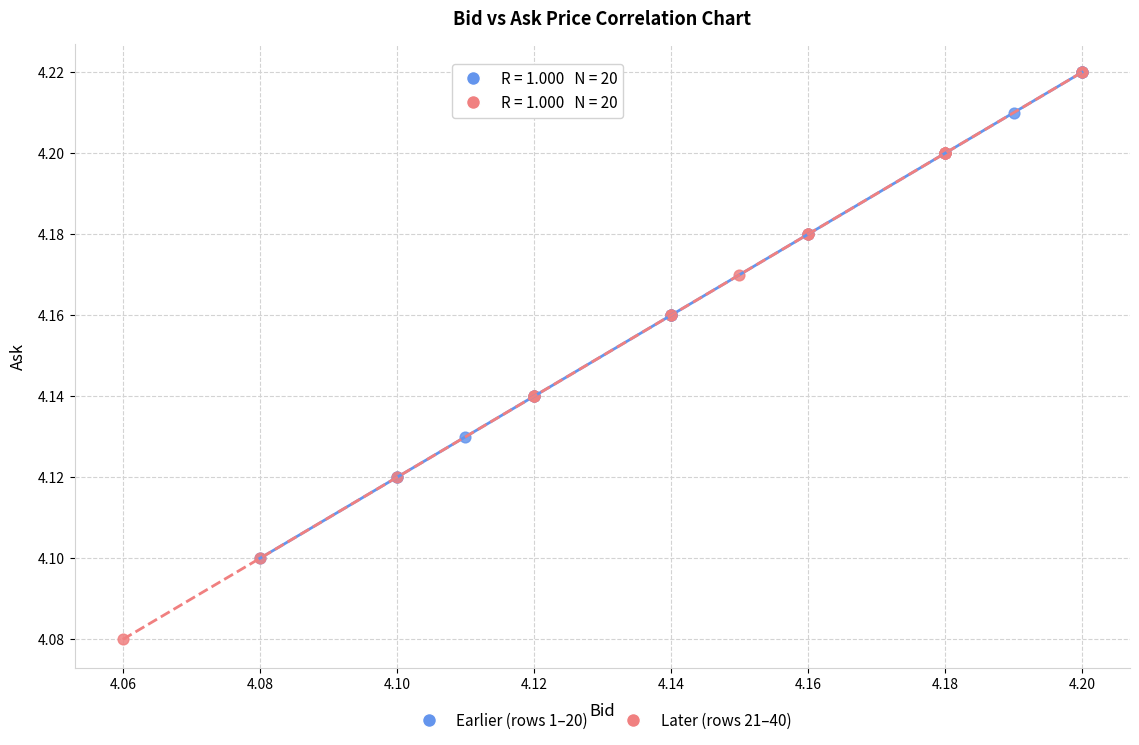

Which series has the largest Y range (max minus min)?

Later (rows 21–40)